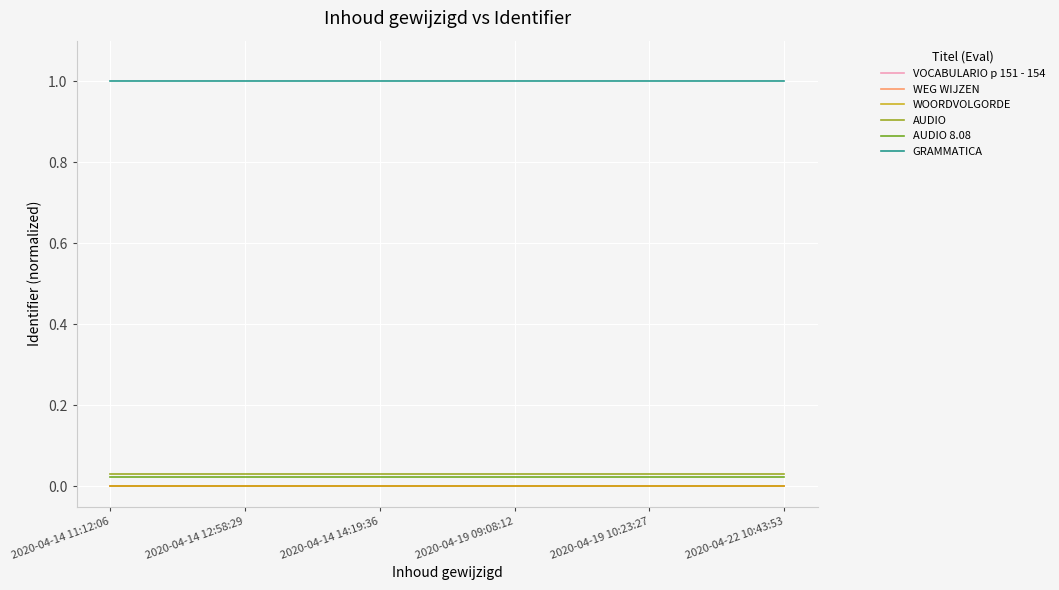

Which series has the largest total across all categories?

GRAMMATICA